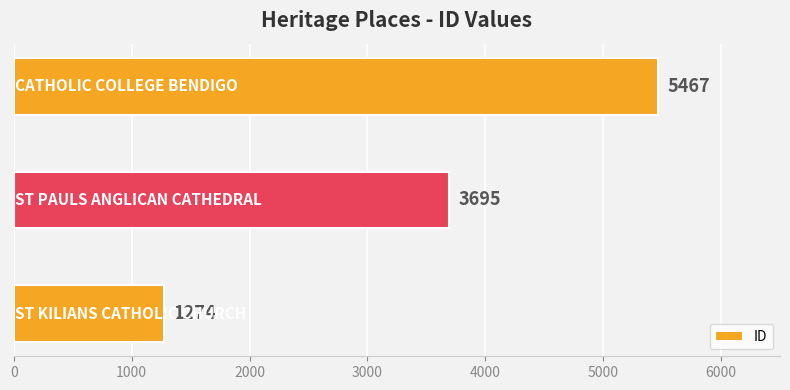

How many bars are there in total?

3